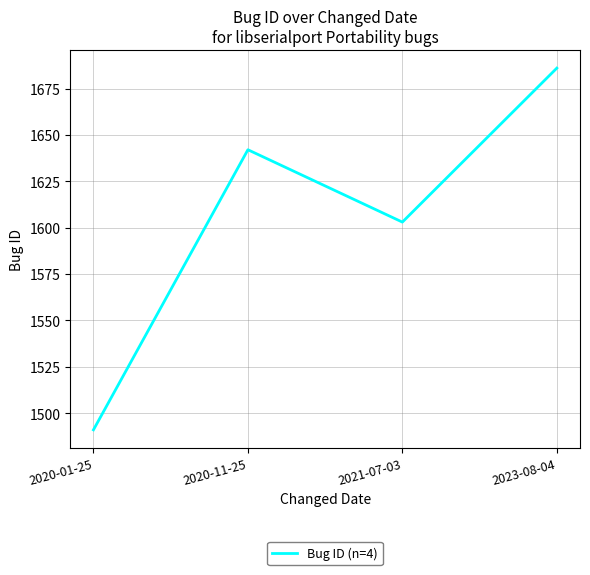

Read the value at 2020-01-25, to the nearest 10.

1490